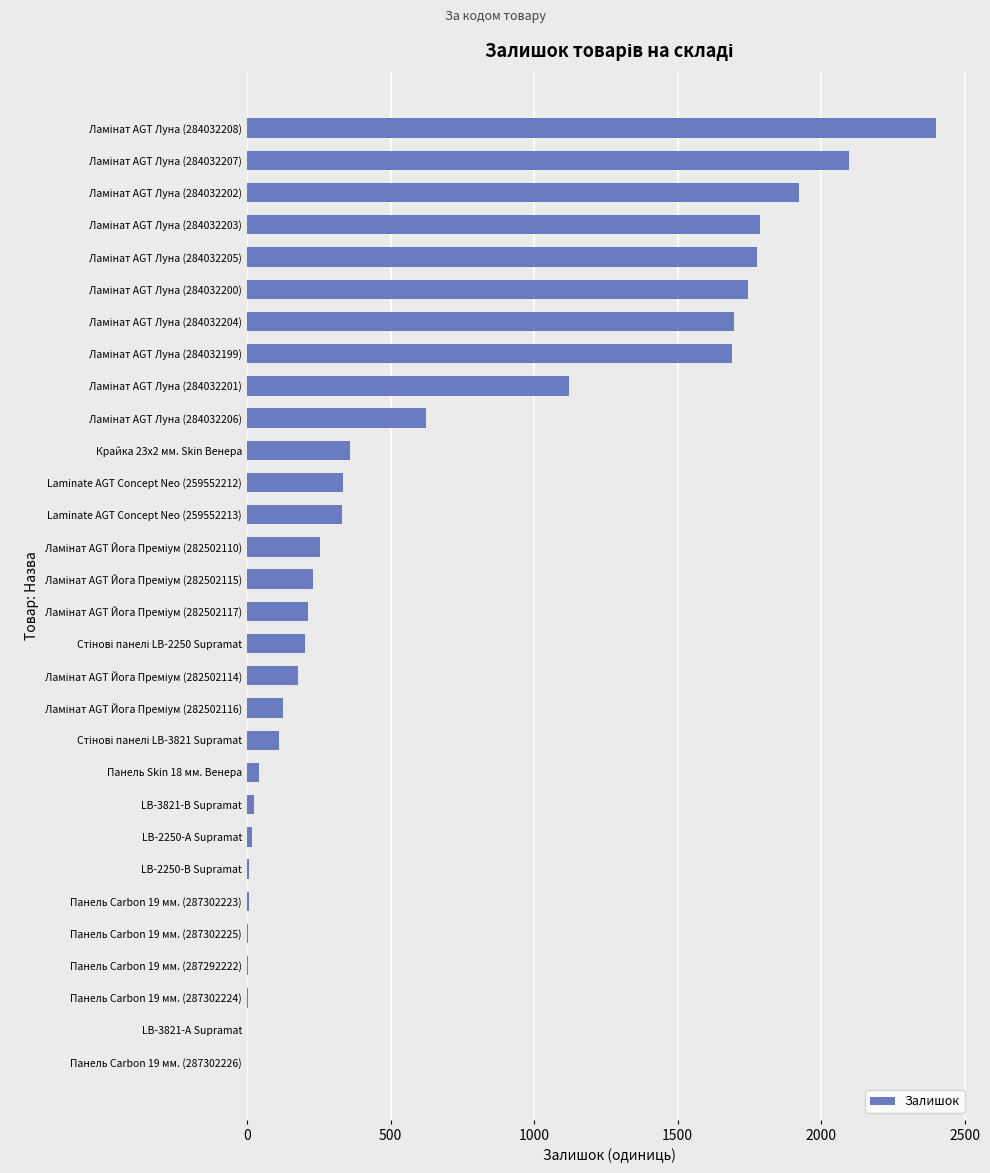

The chart shows a value of 589 at Laminate AGT Concept Neo (259552212). True or false?

False